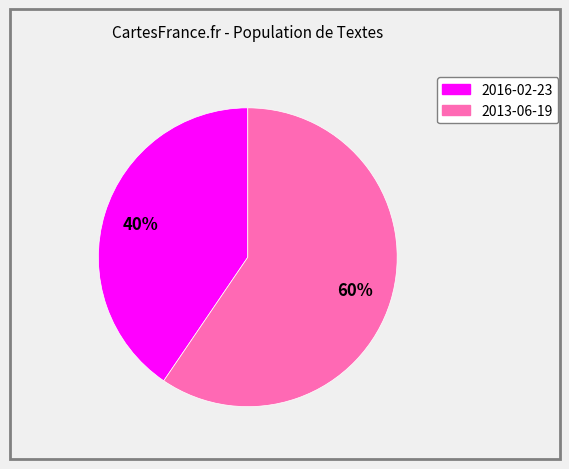

What is the ratio of the value at 2016-02-23 to the value at 2013-06-19?

0.7